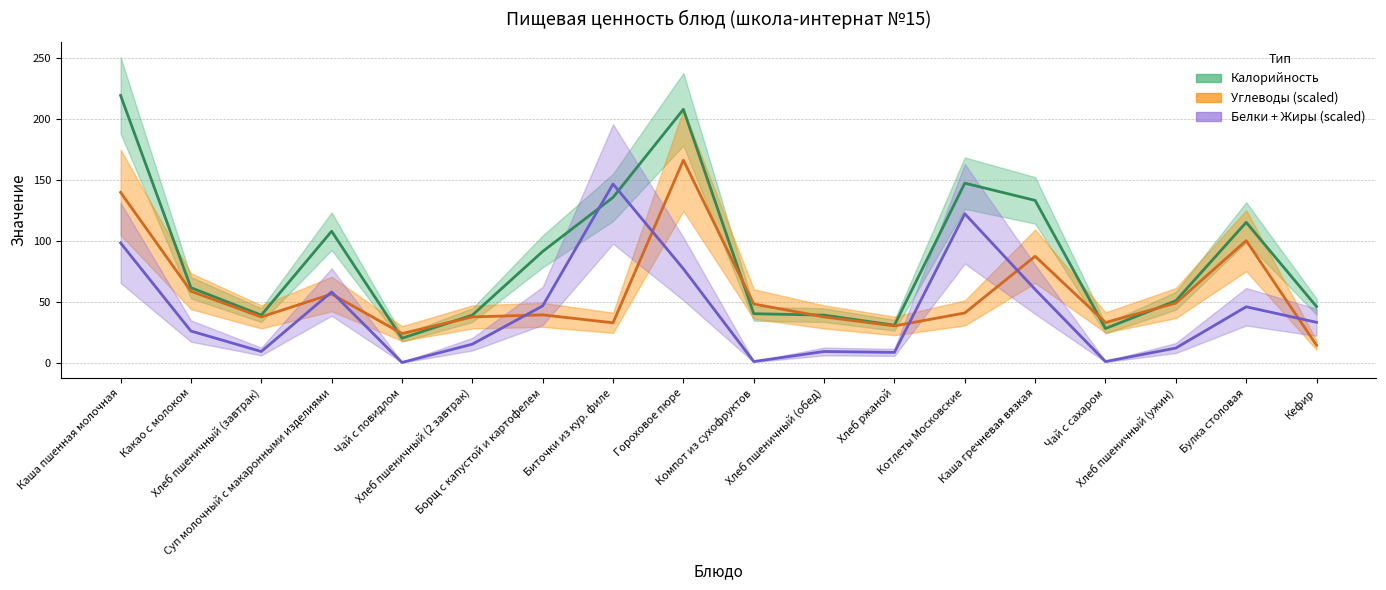

At how many categories does at least one series exceed 108?

6